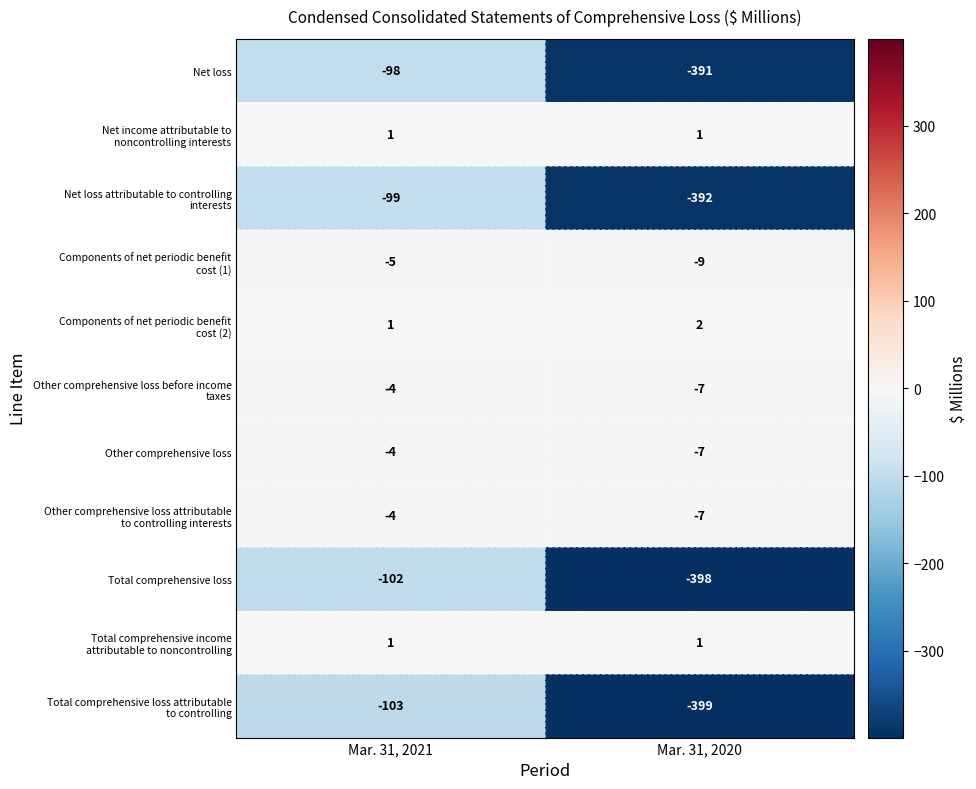

What is the spread (max minus min) of values at Mar. 31, 2020?

401